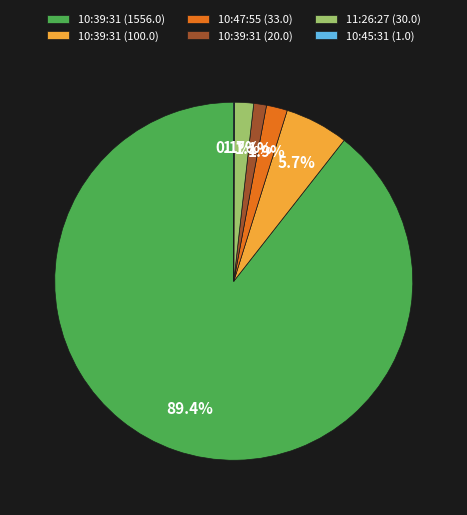

To the nearest percent, what is the difference between the largest and smallest slice percentages?

89%